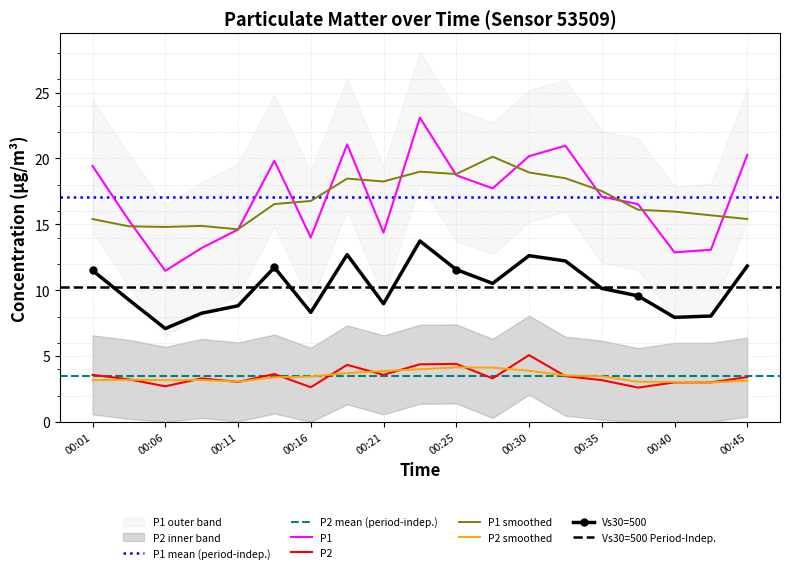

What is the maximum value for P2?

5.1